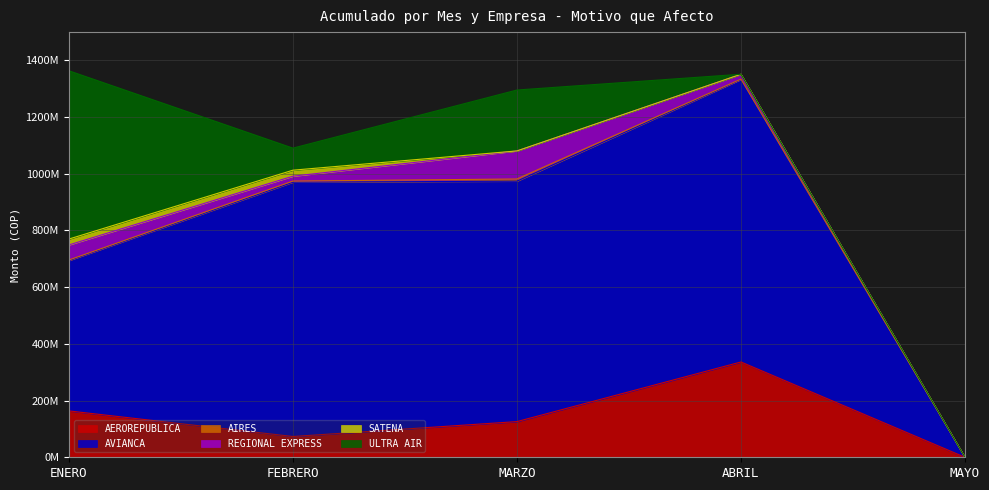

What is the spread (max minus min) of values at ENERO?

591367940